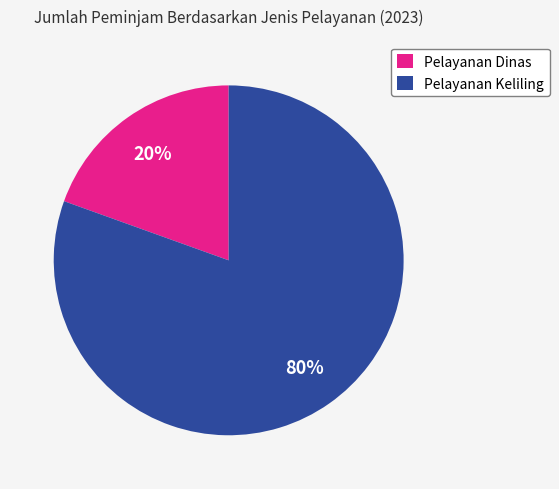

To the nearest percent, what is the average slice percentage?

50%